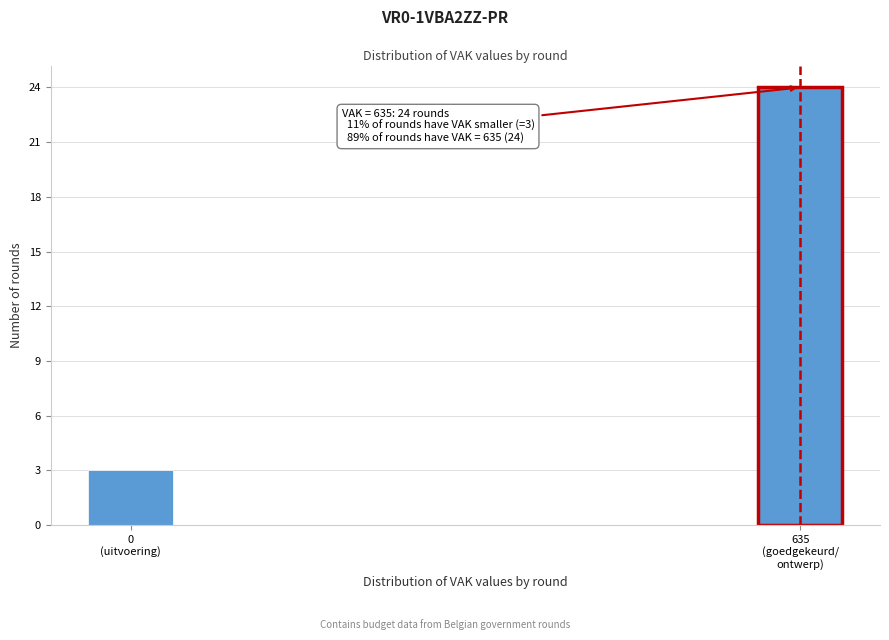

Reading left to right, what are all the values shown in this chart?

3	24